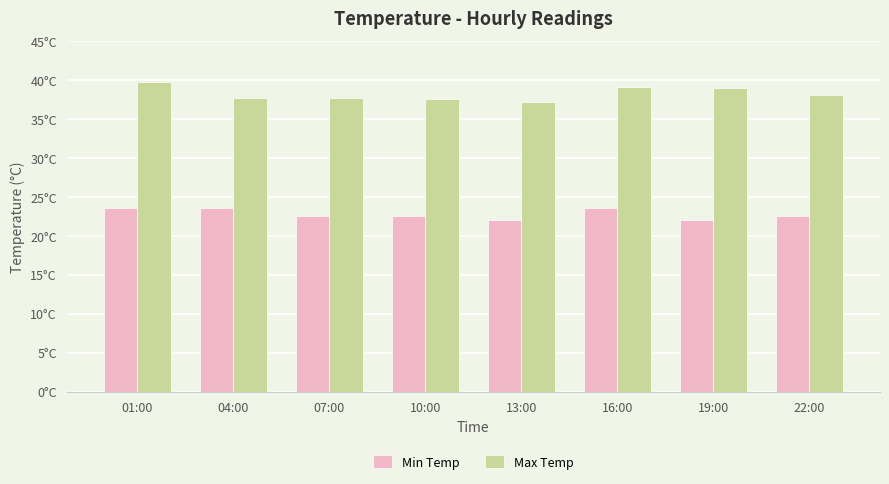

What is the label of the 5th bar from the right?

10:00